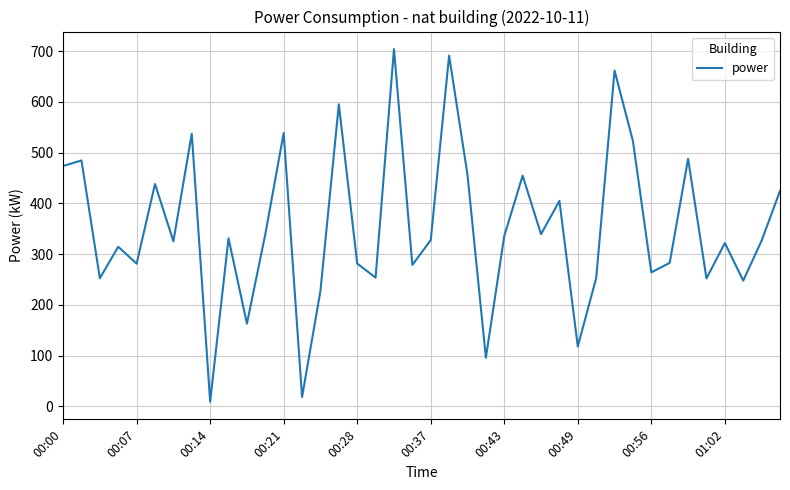

What is the greatest value displayed?

703.7